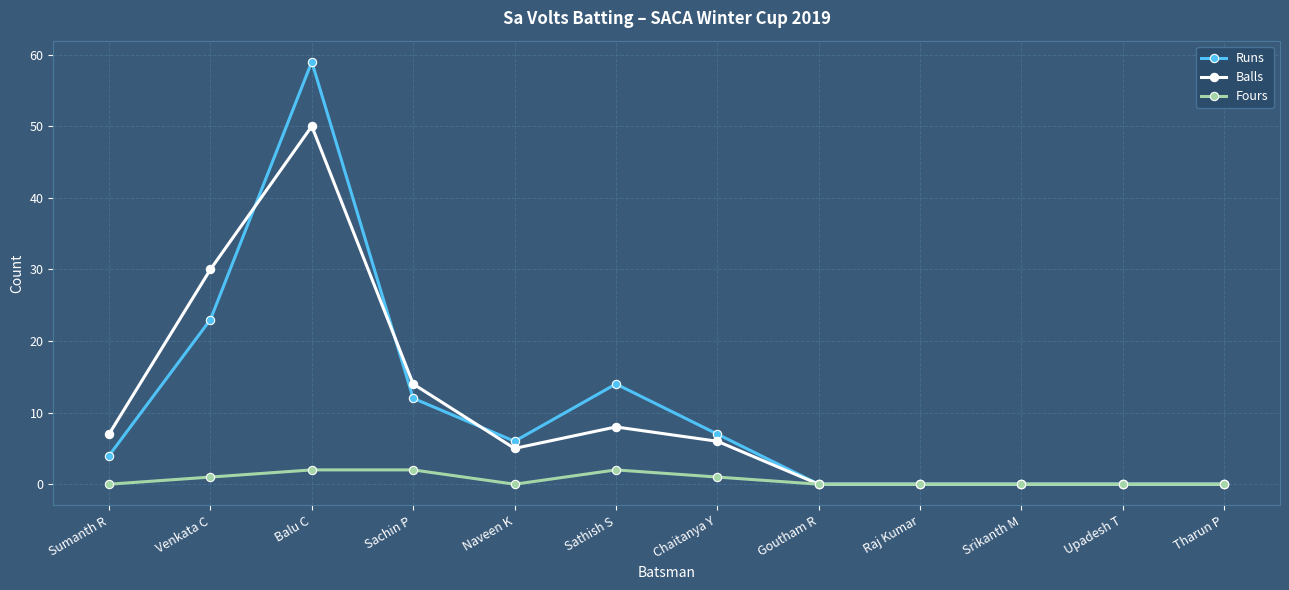

Is the value of Balls at Venkata C greater than the value of Runs at Sathish S?

Yes